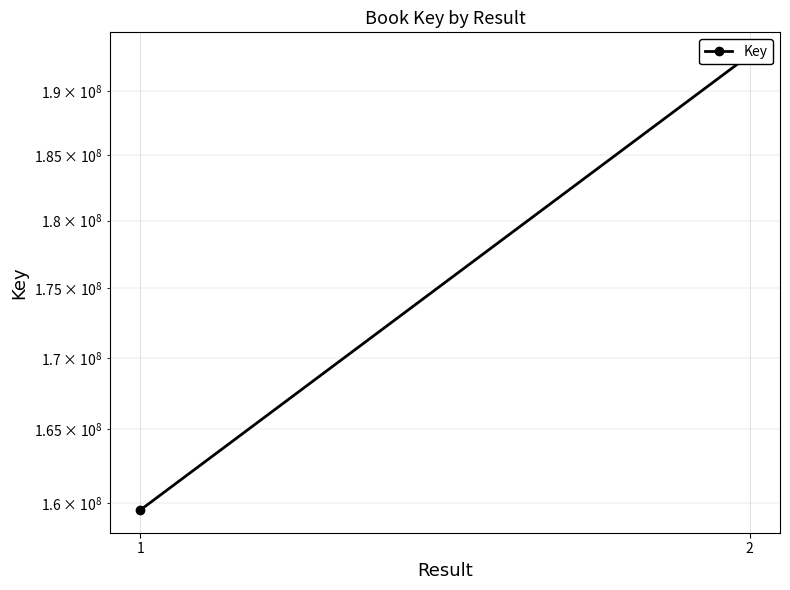

What value does the data have at 2, to the nearest 50?

192863150